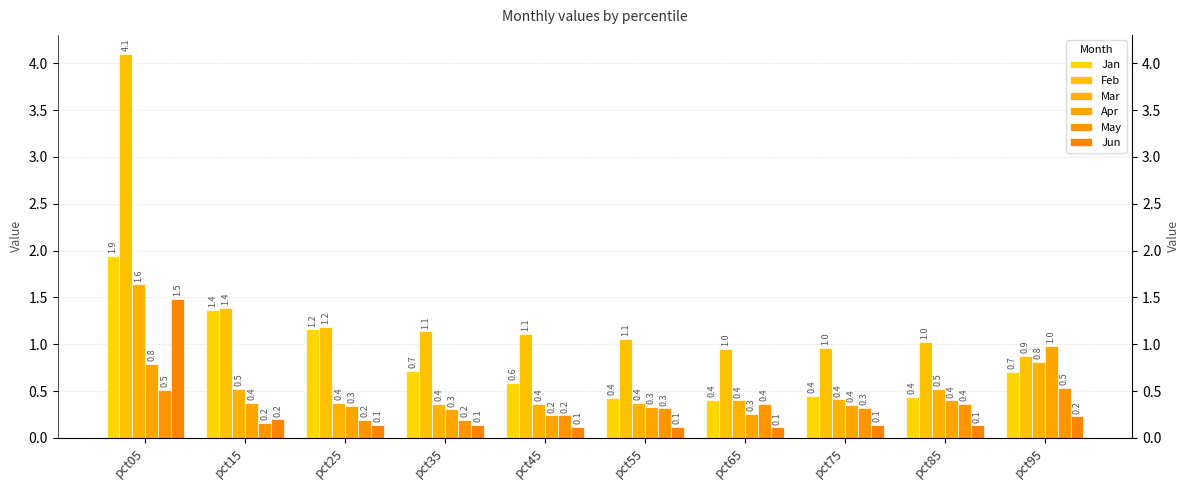

What is the average value of the Jun series?

0.3